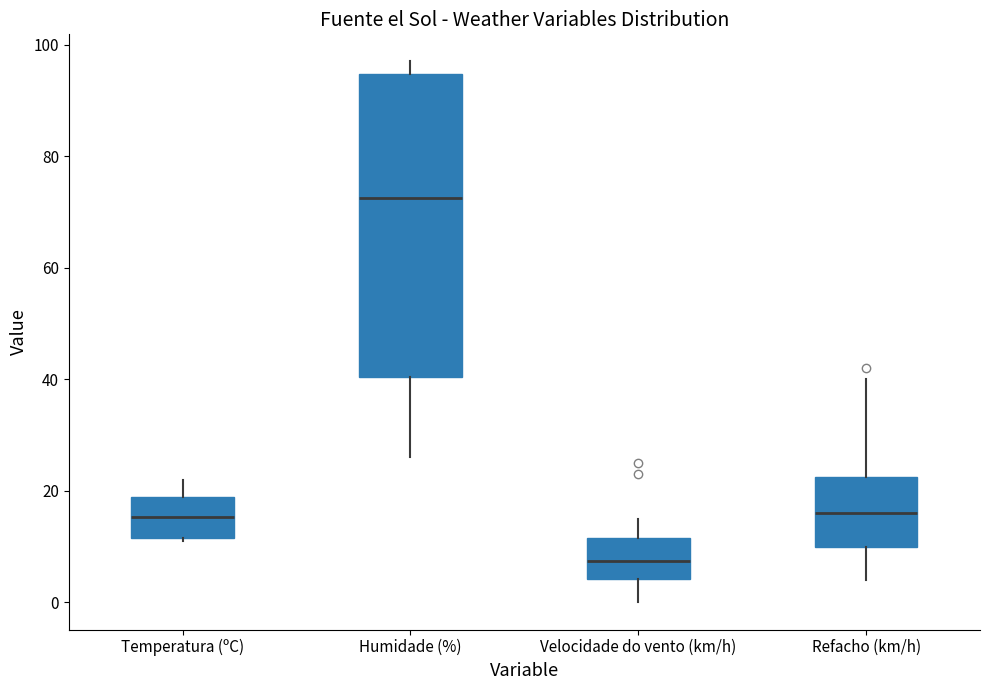

Where is the upper edge of the box for Temperatura (ºC) on the y-axis? The values are not printed on the chart, so give them approximately, as read against the axis.

18